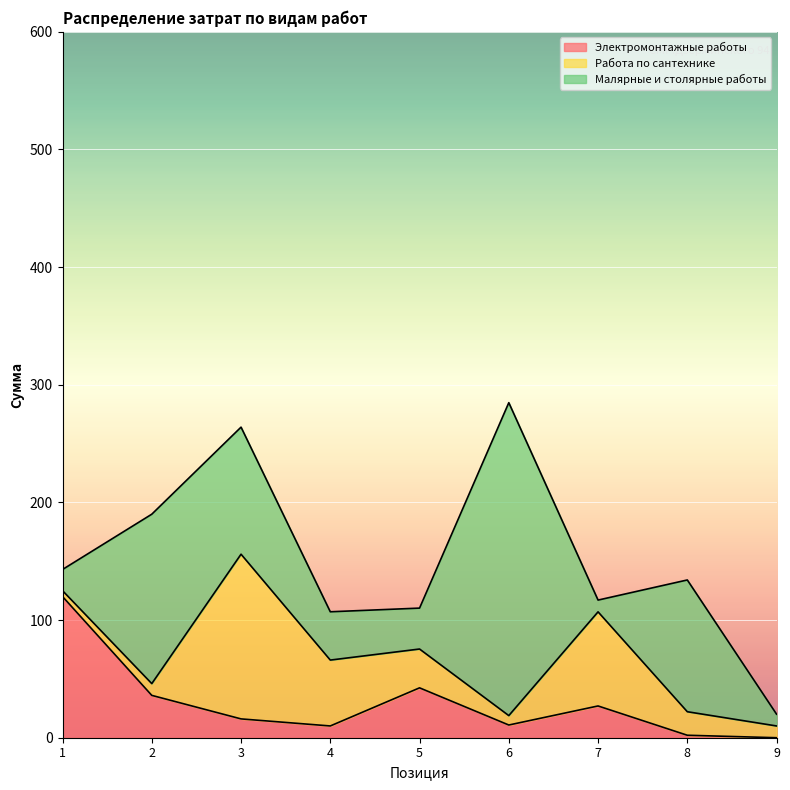

What is the value of the Работа по сантехнике point at the 7th from the left?

80.0